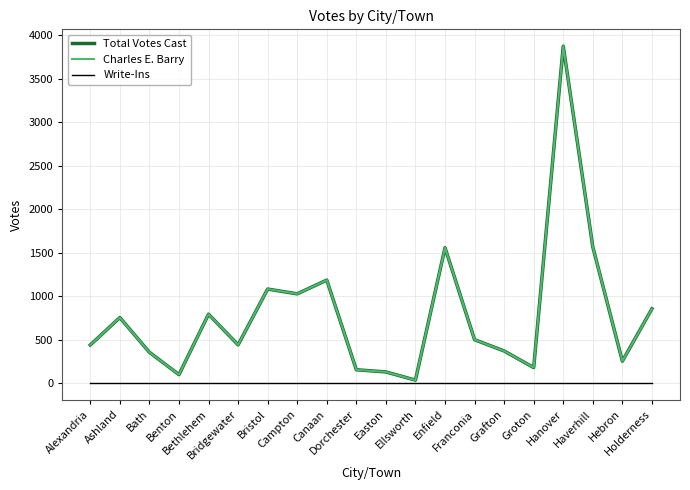

The Total Votes Cast series shows 688 at Alexandria. True or false?

False